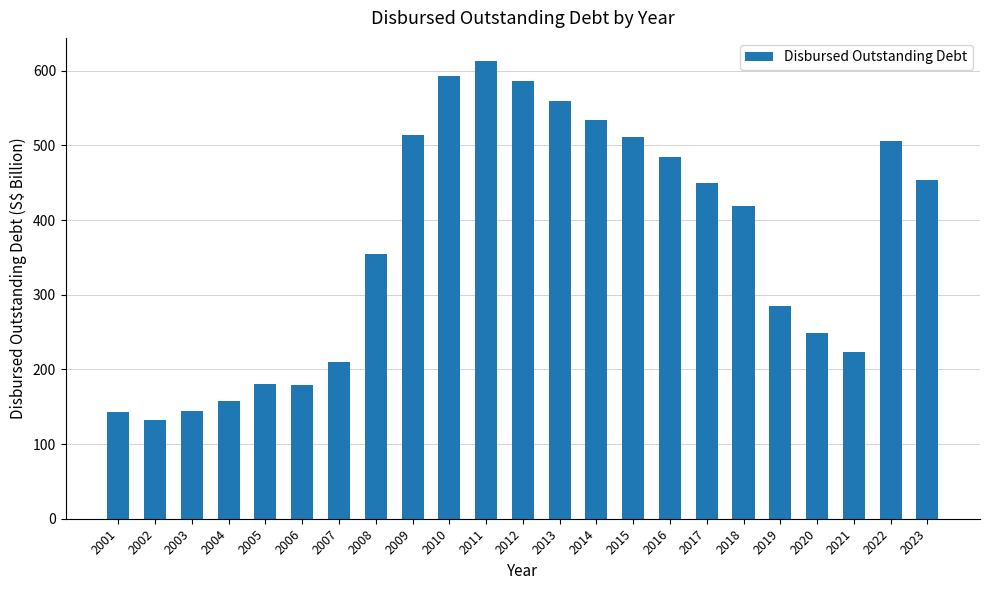

Between 2020 and 2010, which is larger?

2010